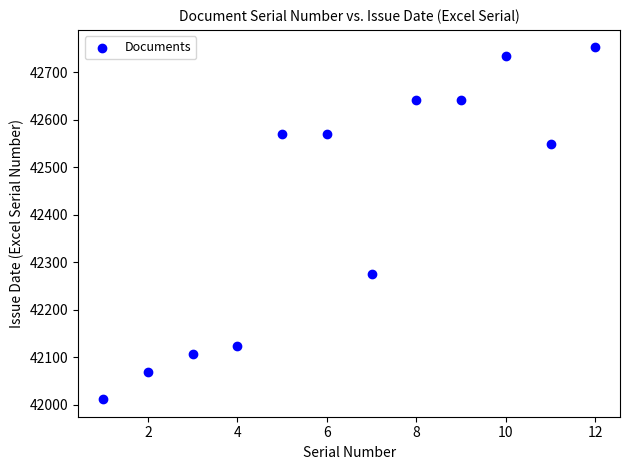

What is the average Y value?

42421